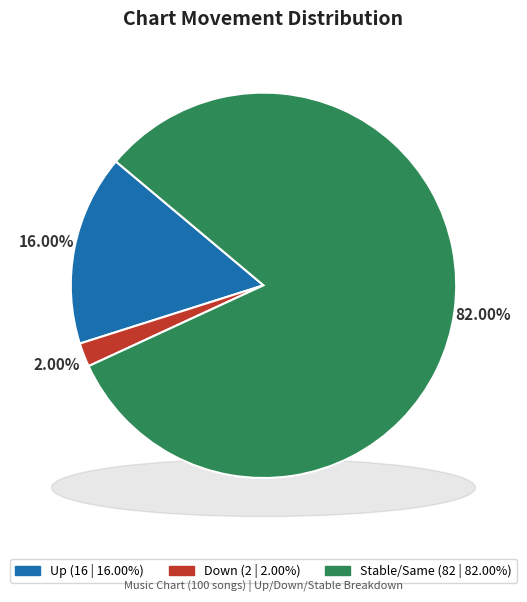

How many slices are in this pie chart?

3